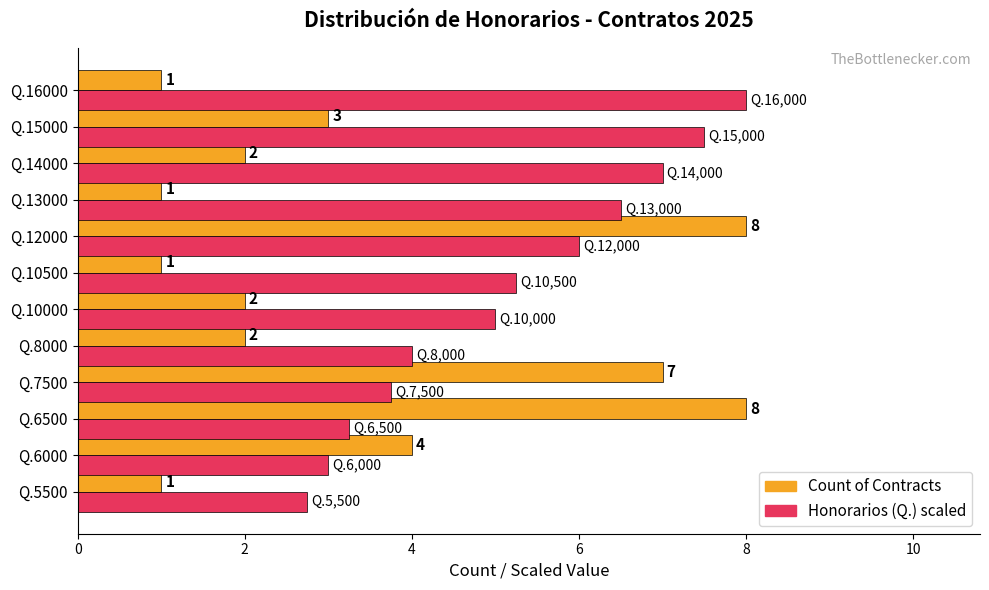

Which series changed the most between Q.10500 and Q.14000?

Honorarios (Q.) scaled